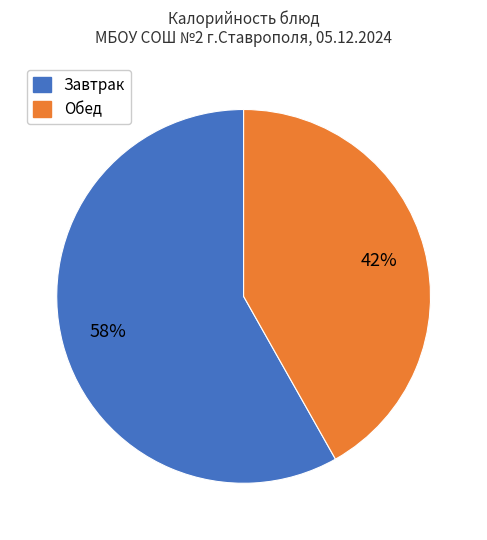

To the nearest percent, what is the average slice percentage?

50%